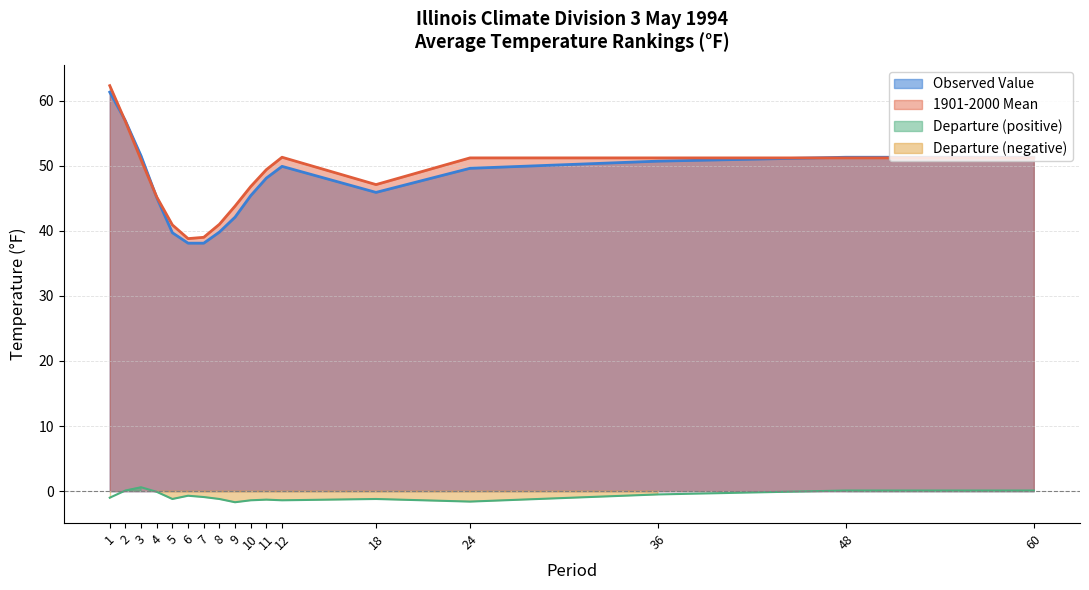

Which has a higher value, 11 or 3?

3